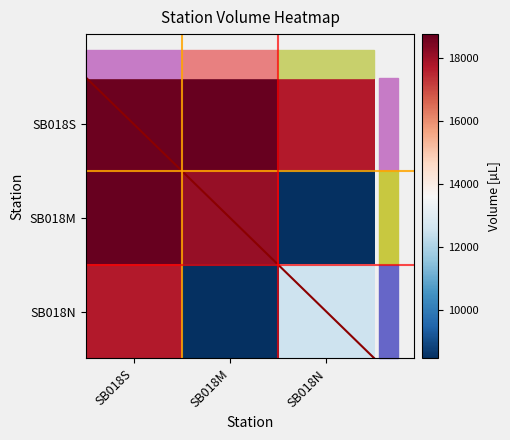

Reading left to right, extract all data points from this chart.

SB018S: SB018S=18632.4	SB018M=18745.7	SB018N=17689.2
SB018M: SB018S=18745.7	SB018M=18080.7	SB018N=8454.1
SB018N: SB018S=17689.2	SB018M=8454.1	SB018N=12539.9